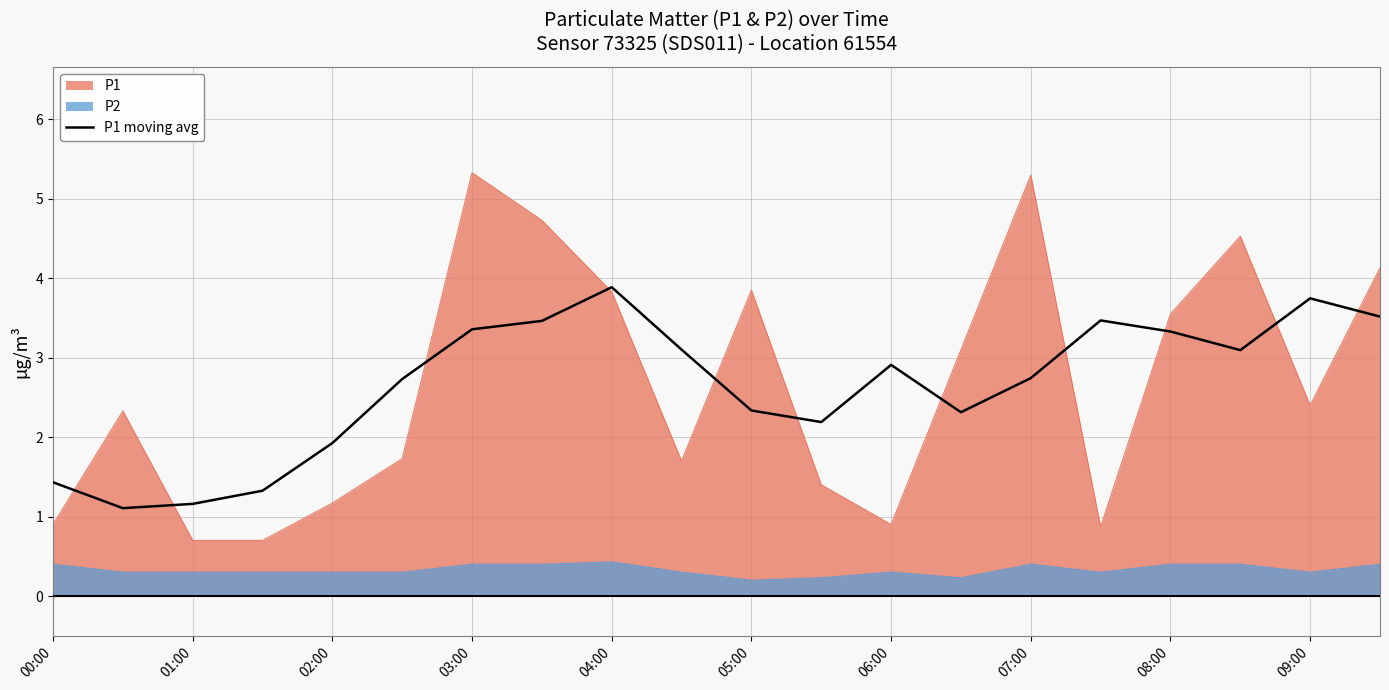

True or false: the data shows 1.1 at 19.

False